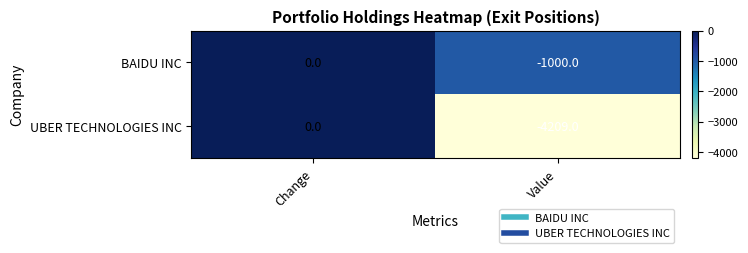

What is the total value across all series at Value?

-5209